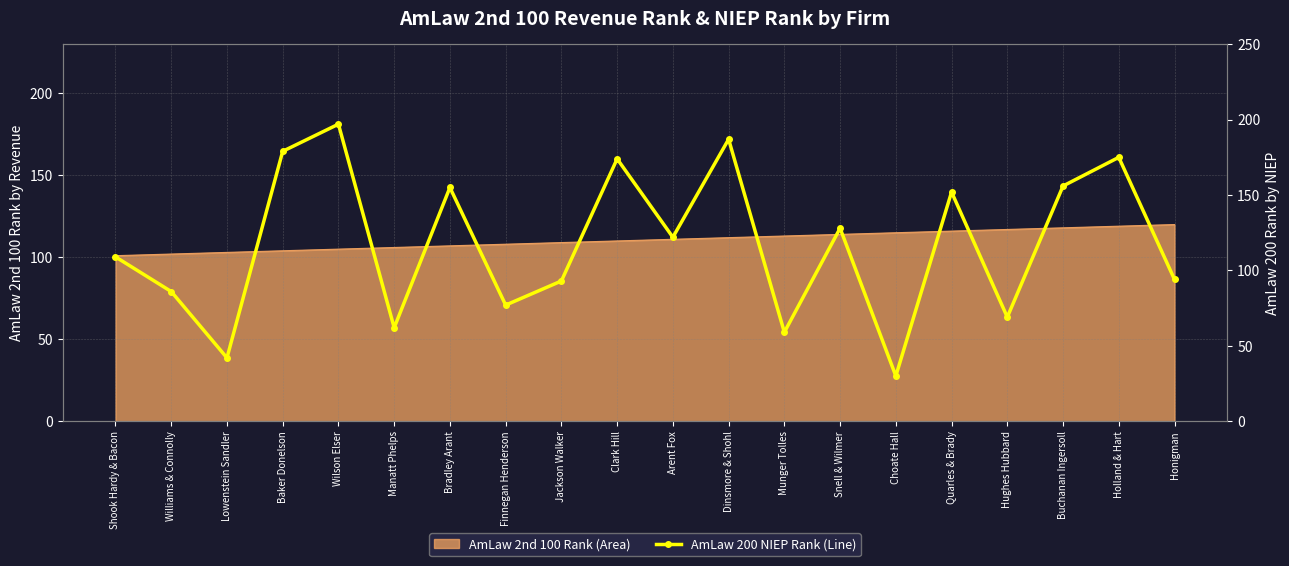

How many data points does each series have?

20